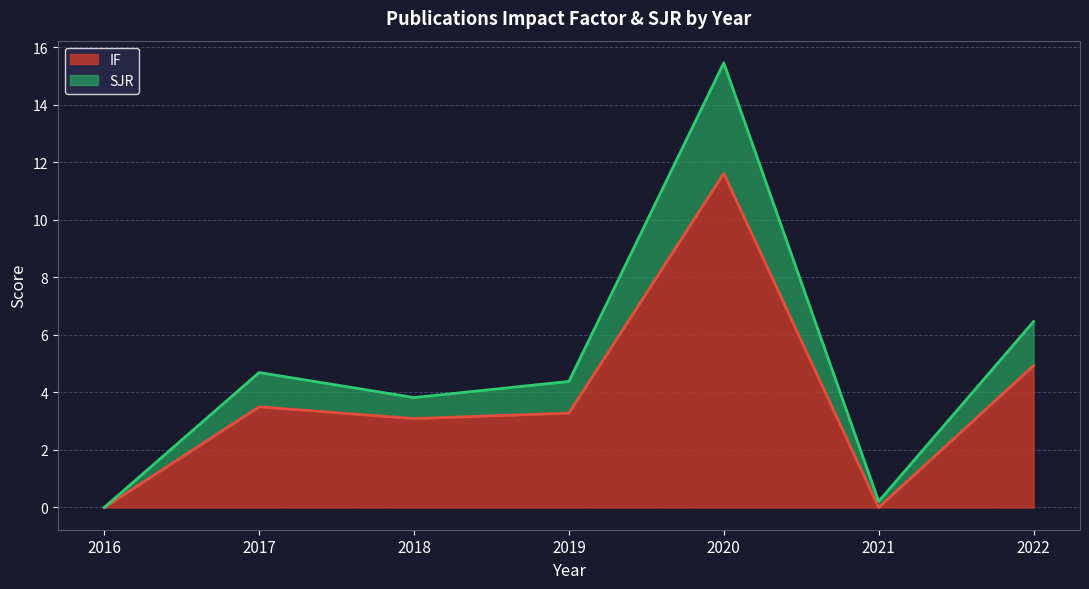

Rank the series by their average value, from highest to lowest.

SJR, IF